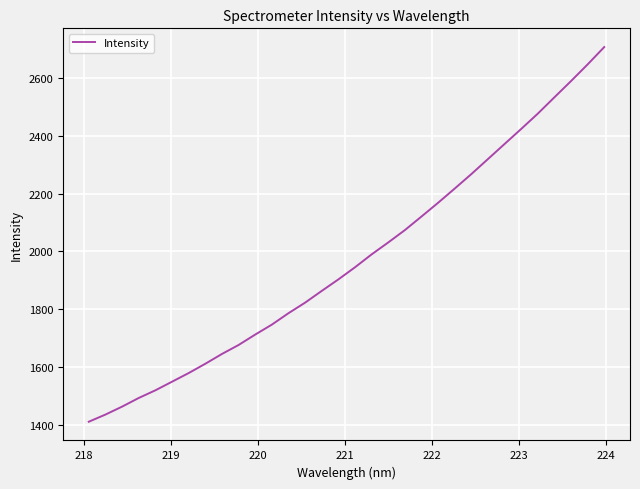

What is the greatest value displayed?

2707.5